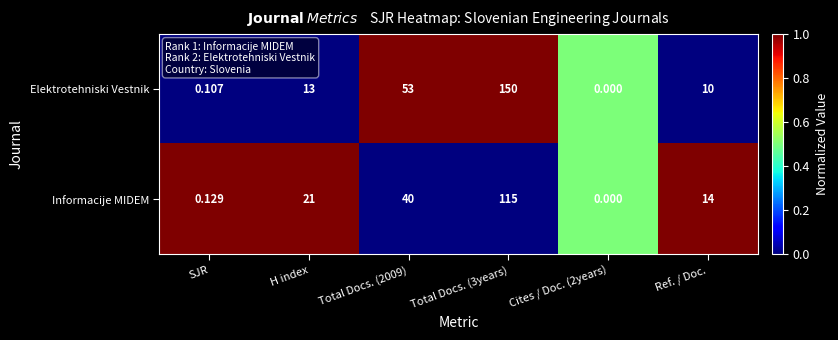

Which series changed the most between H index and Ref. / Doc.?

Informacije MIDEM